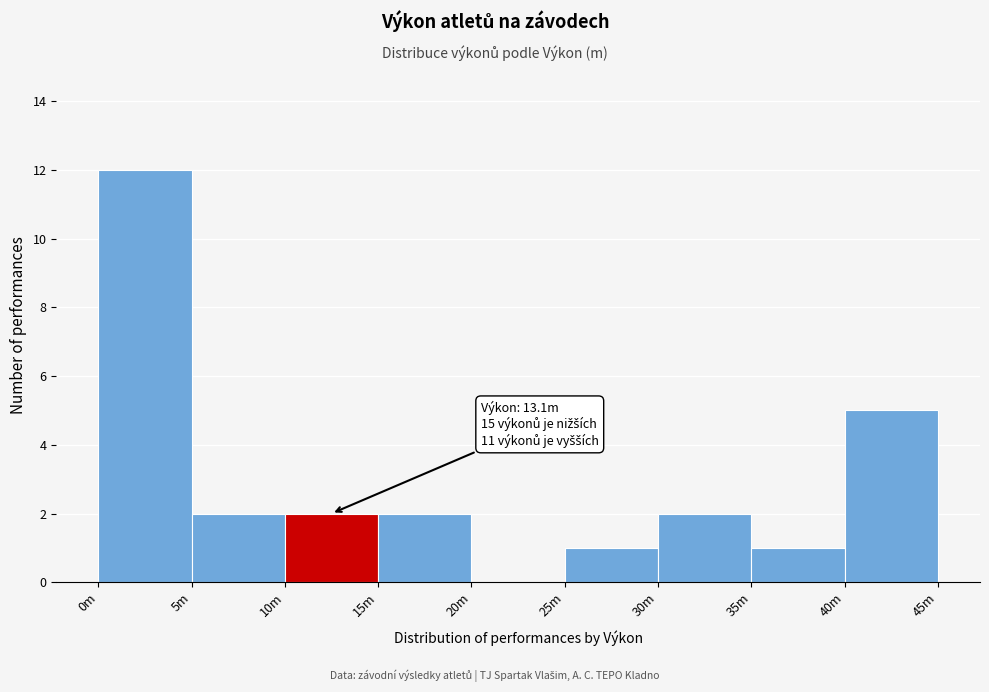

Reading left to right, extract all data points from this chart.

0m=12	5m=2	10m=2	15m=2	20m=0	25m=1	30m=2	35m=1	40m=5